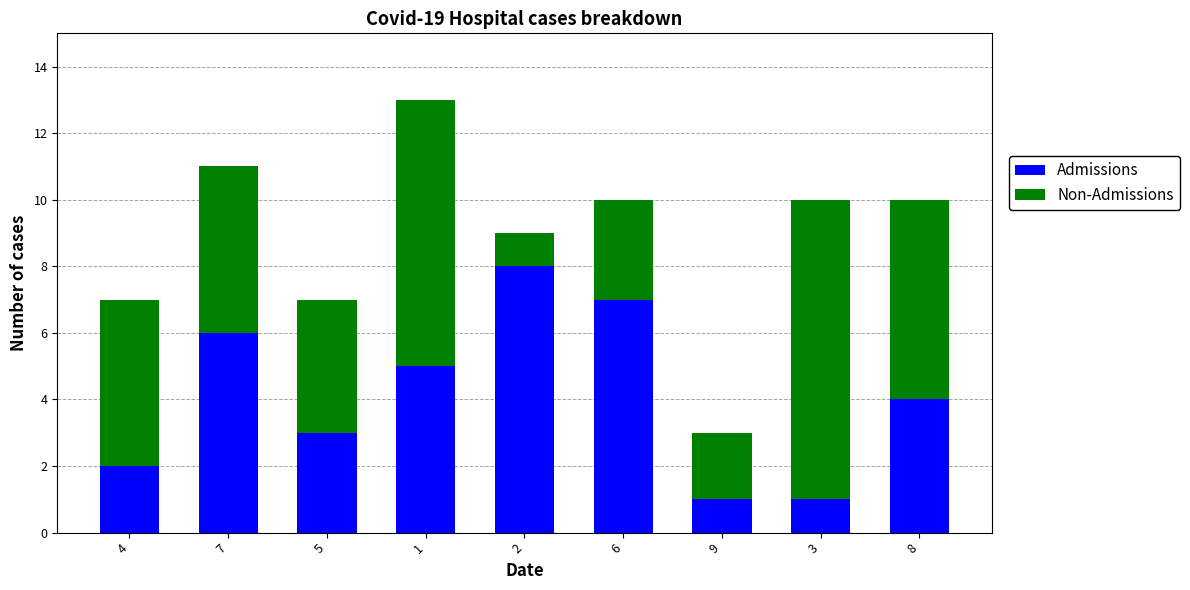

What is the difference between the second highest and minimum values in the Admissions series?

6